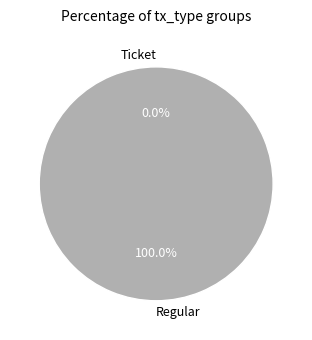

To the nearest percent, what is the difference between the largest and smallest slice percentages?

100%